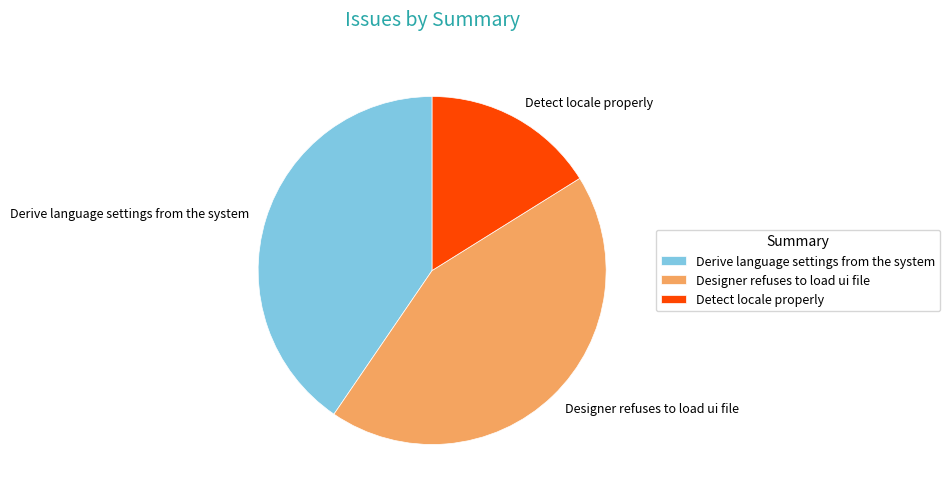

Is the sum of Derive language settings from the system and Detect locale properly greater than half?

Yes